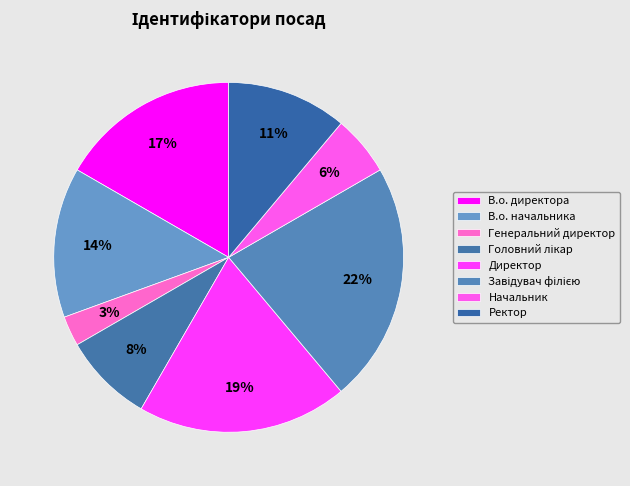

Between Завідувач філією and Генеральний директор, which is larger?

Завідувач філією